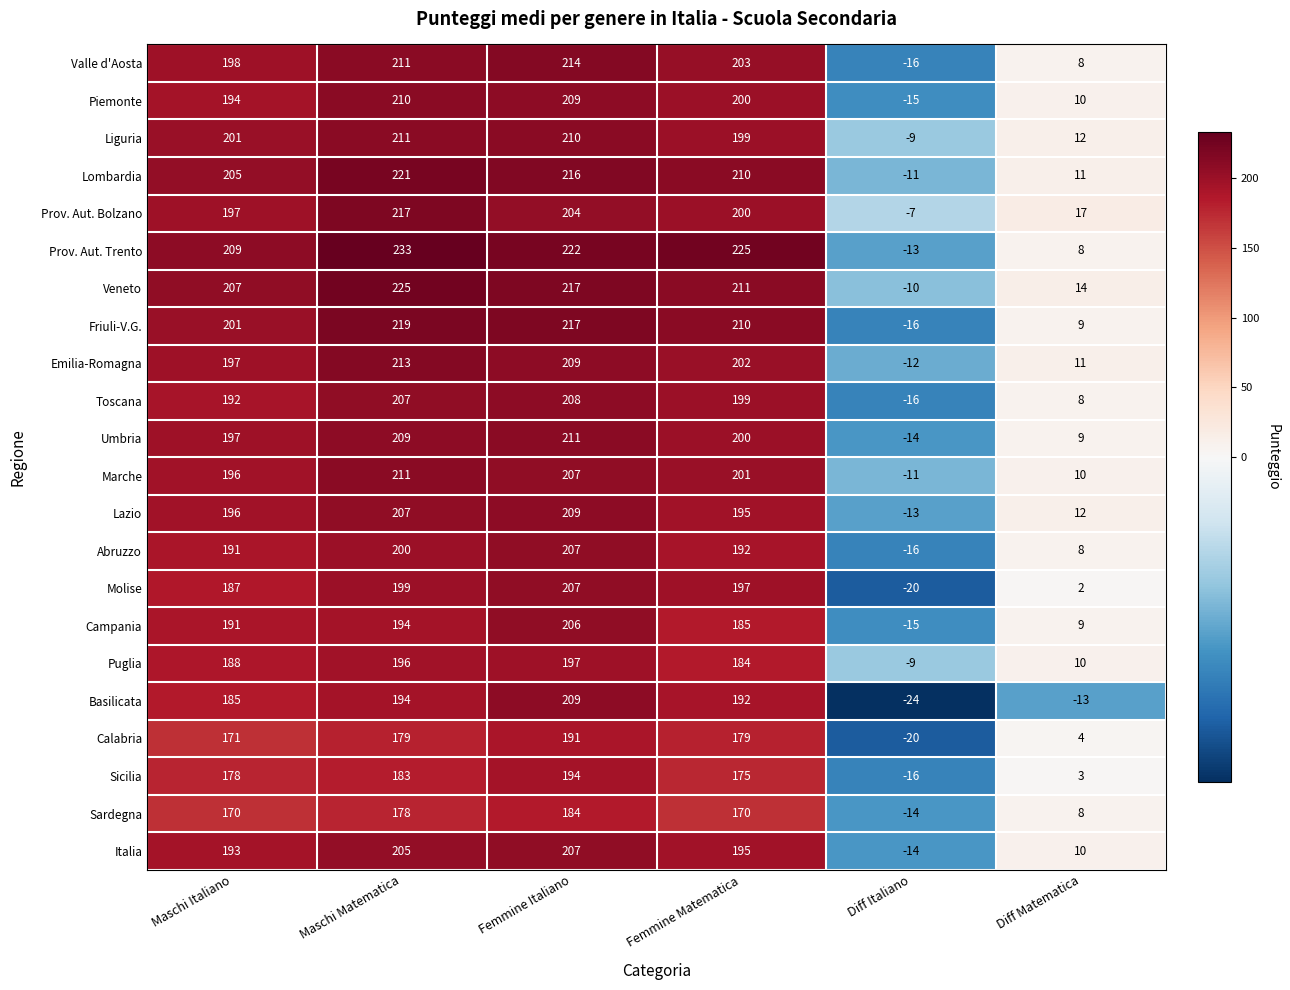

What is the difference between the maximum and minimum values in the Valle d'Aosta series?

230